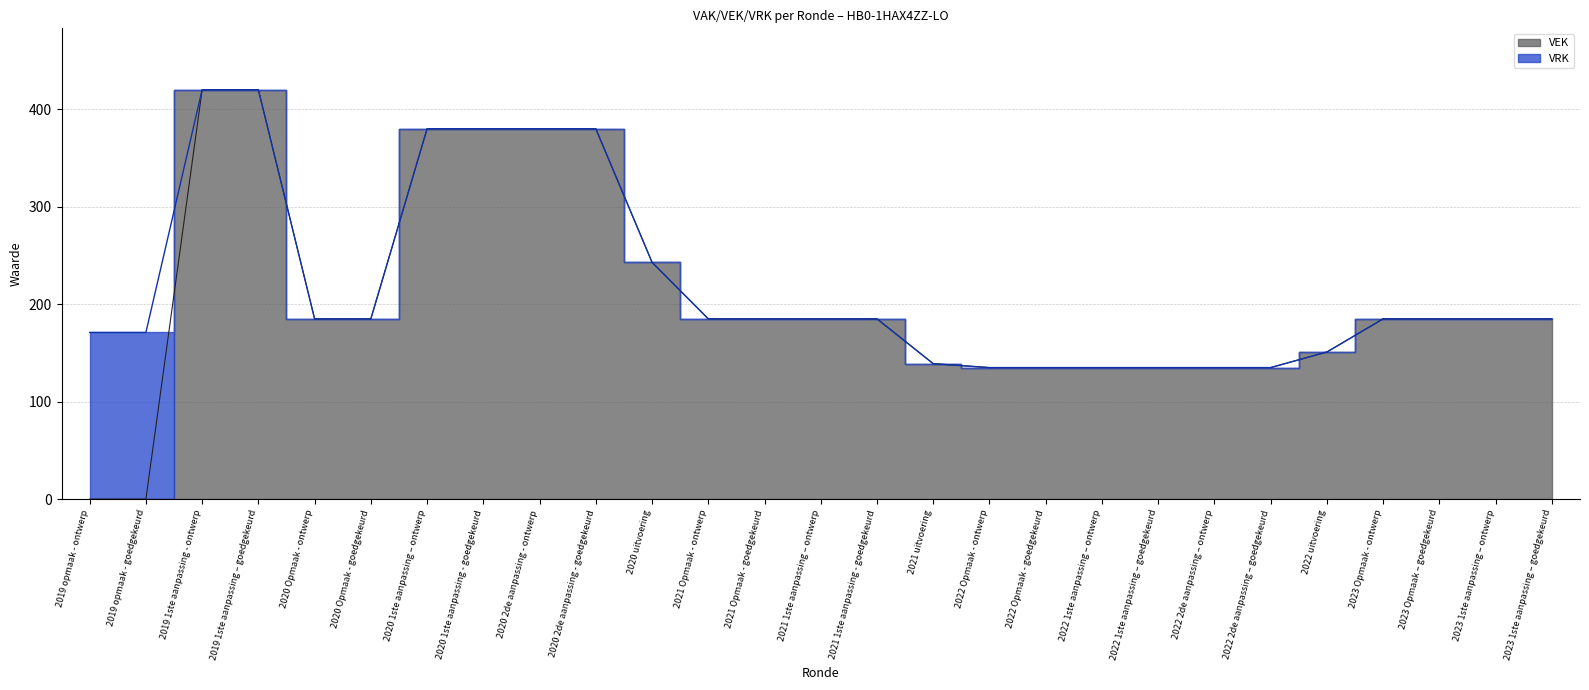

At which label does the data first exceed 185?

2019 1ste aanpassing - ontwerp